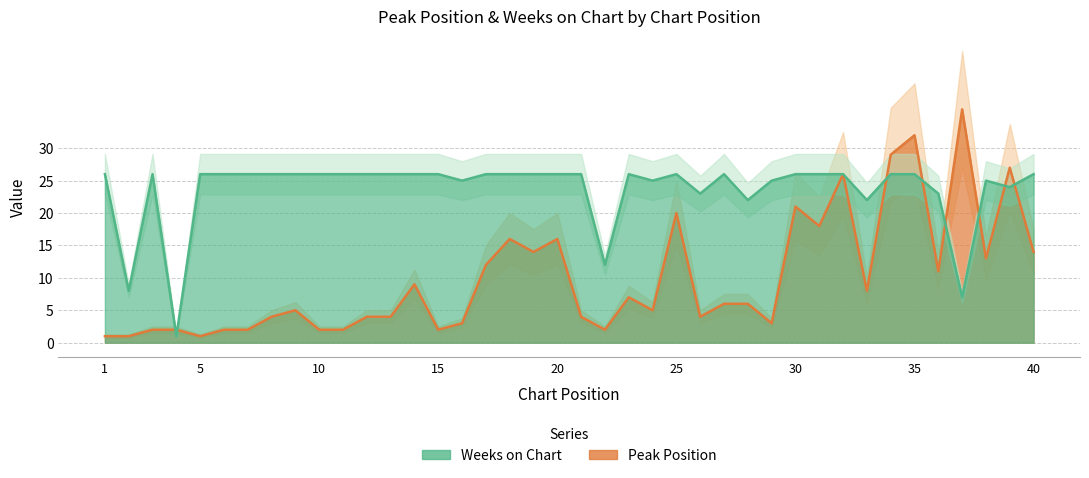

What are all the series names shown in the legend?

Peak Position, Weeks on Chart